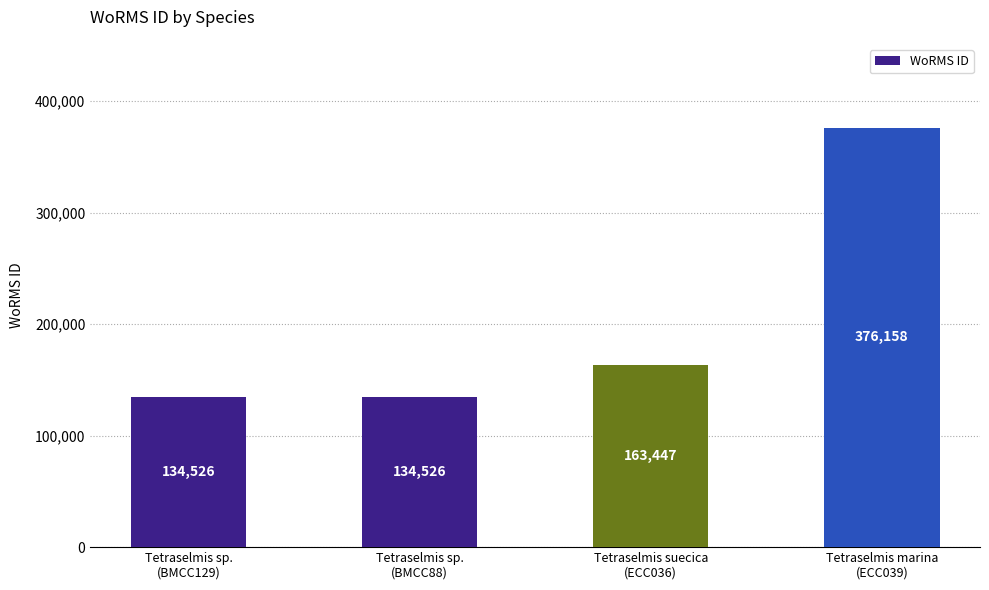

How many categories are shown in the chart?

4